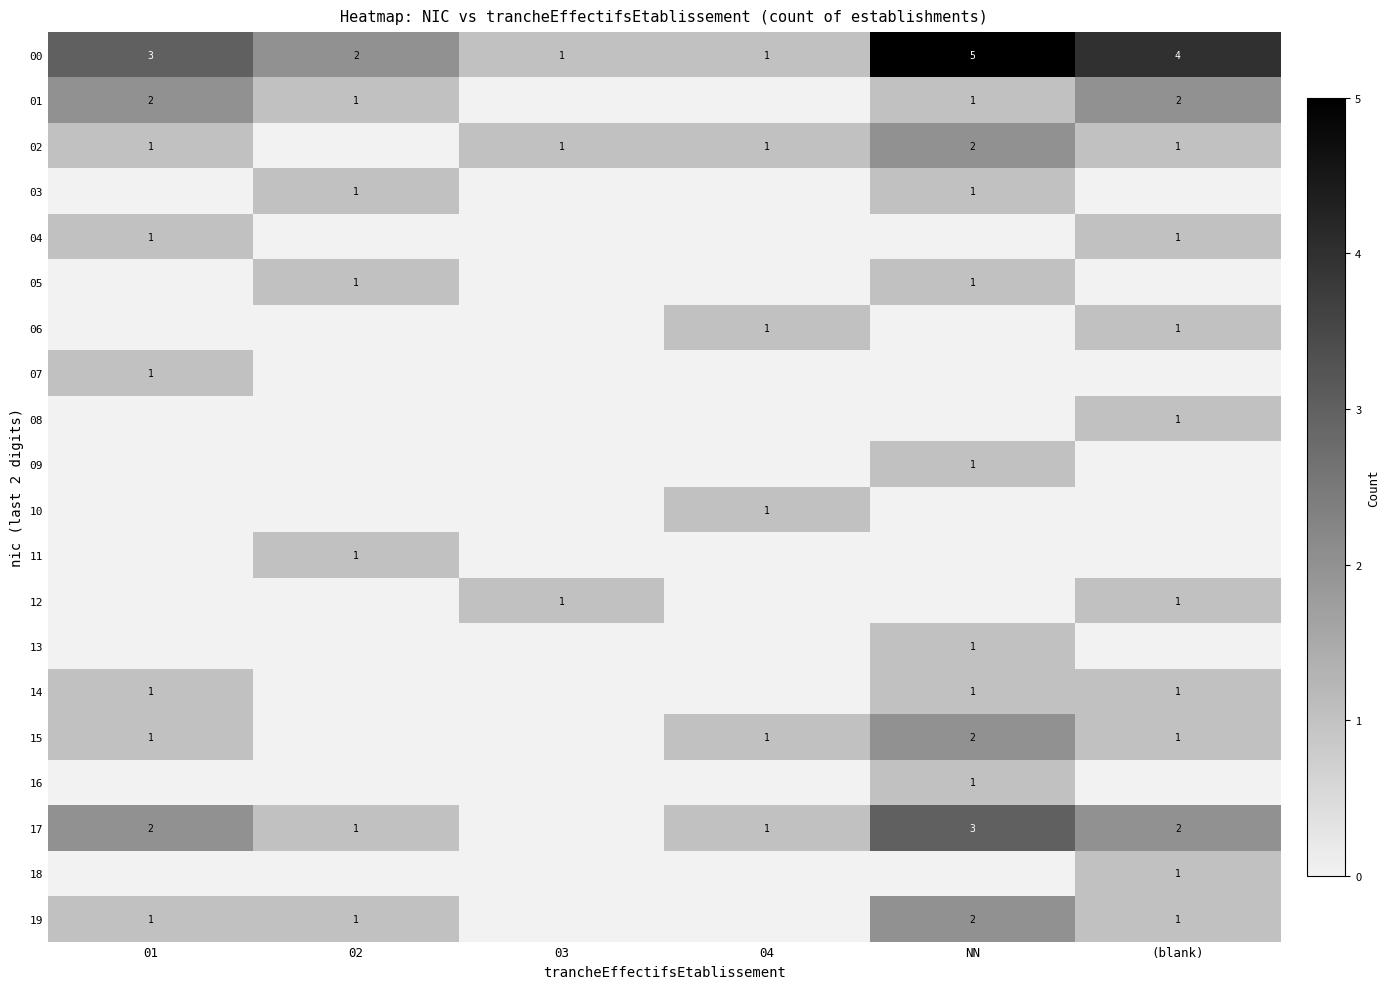

Count the number of data series in this chart.

20